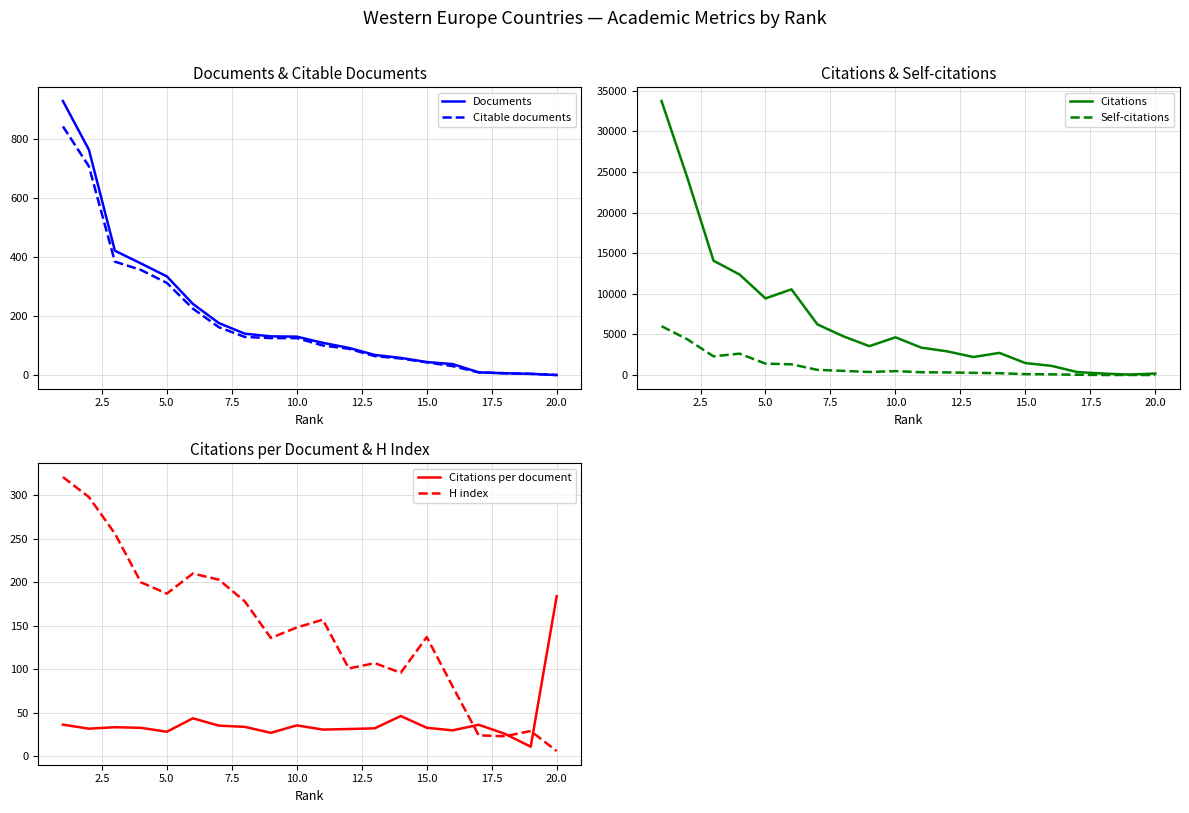

How many lines are shown in the chart?

6